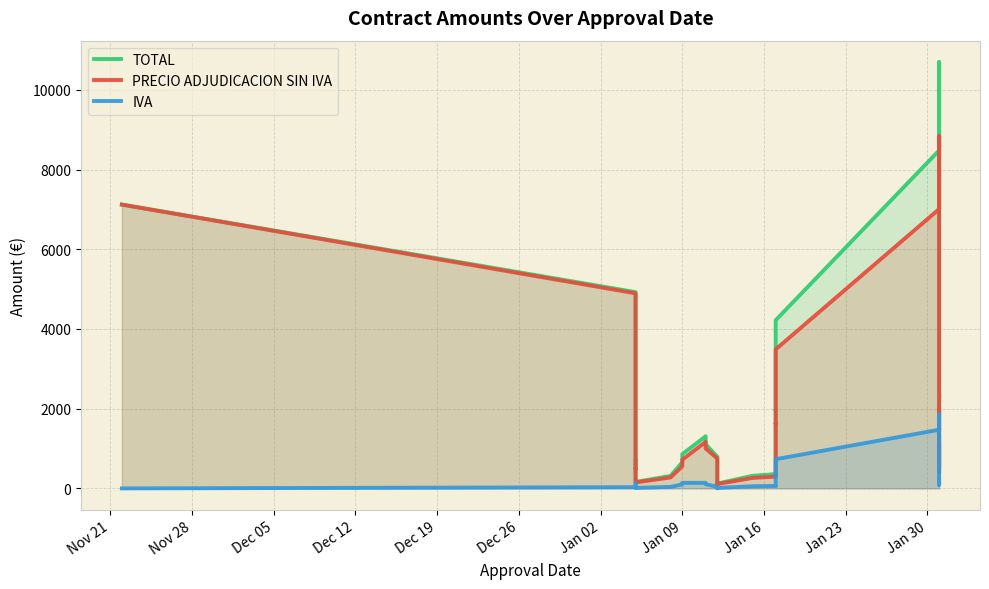

True or false: PRECIO ADJUDICACION SIN IVA has more than 0 interior local peaks.

True